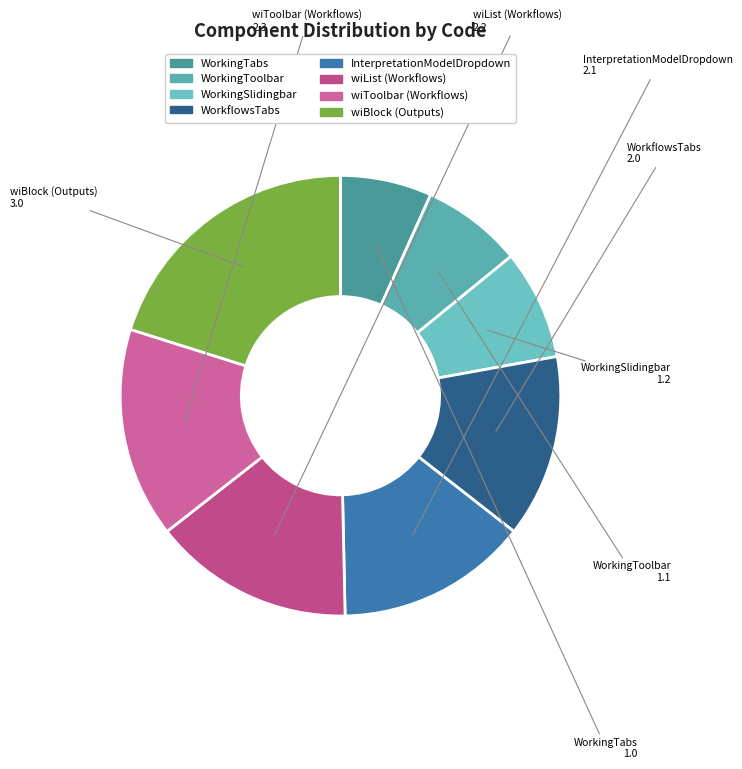

Which has a higher value, WorkingToolbar or InterpretationModelDropdown?

InterpretationModelDropdown